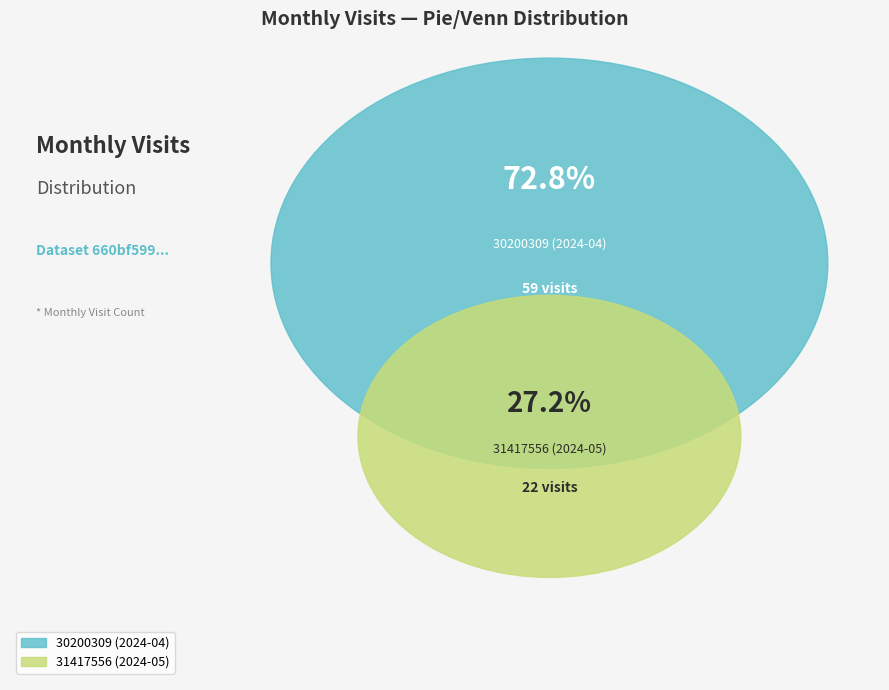

The 31417556 (2024-05) slice represents 27% of the pie. True or false?

True